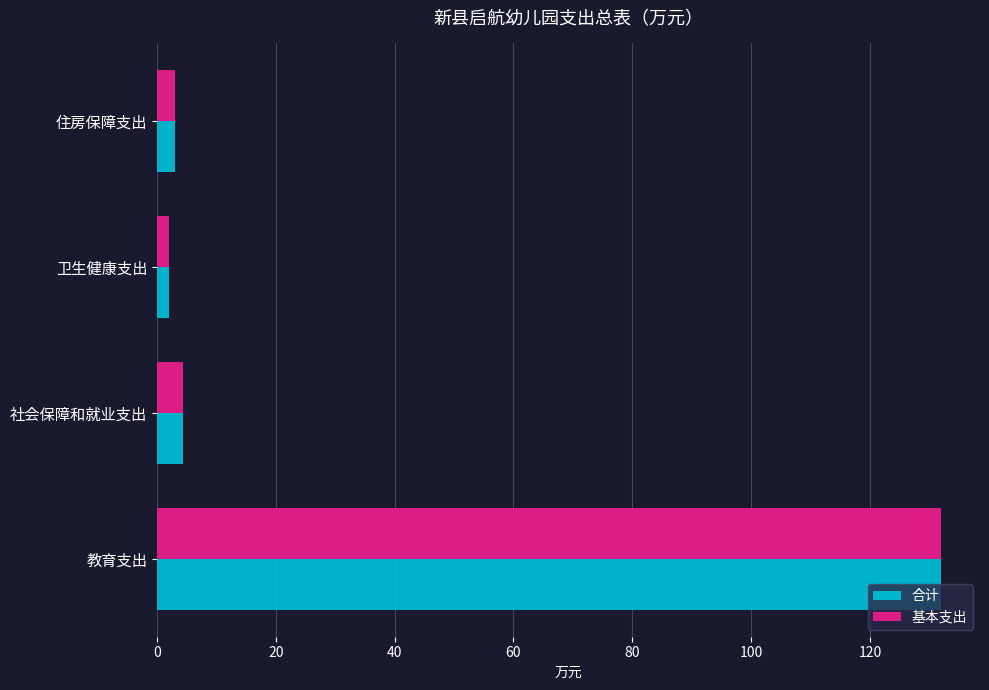

The 合计 series shows 180.8 at 教育支出. True or false?

False